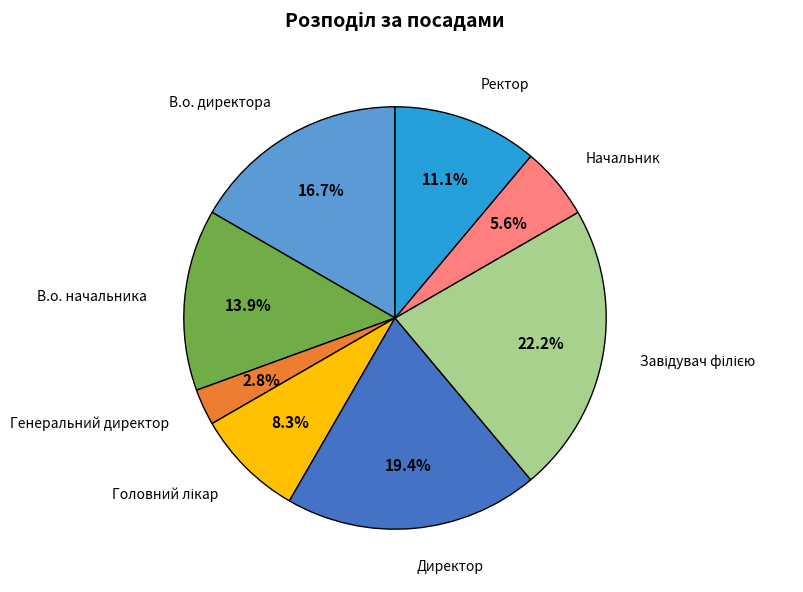

Which category has the smallest portion of the pie?

Генеральний директор